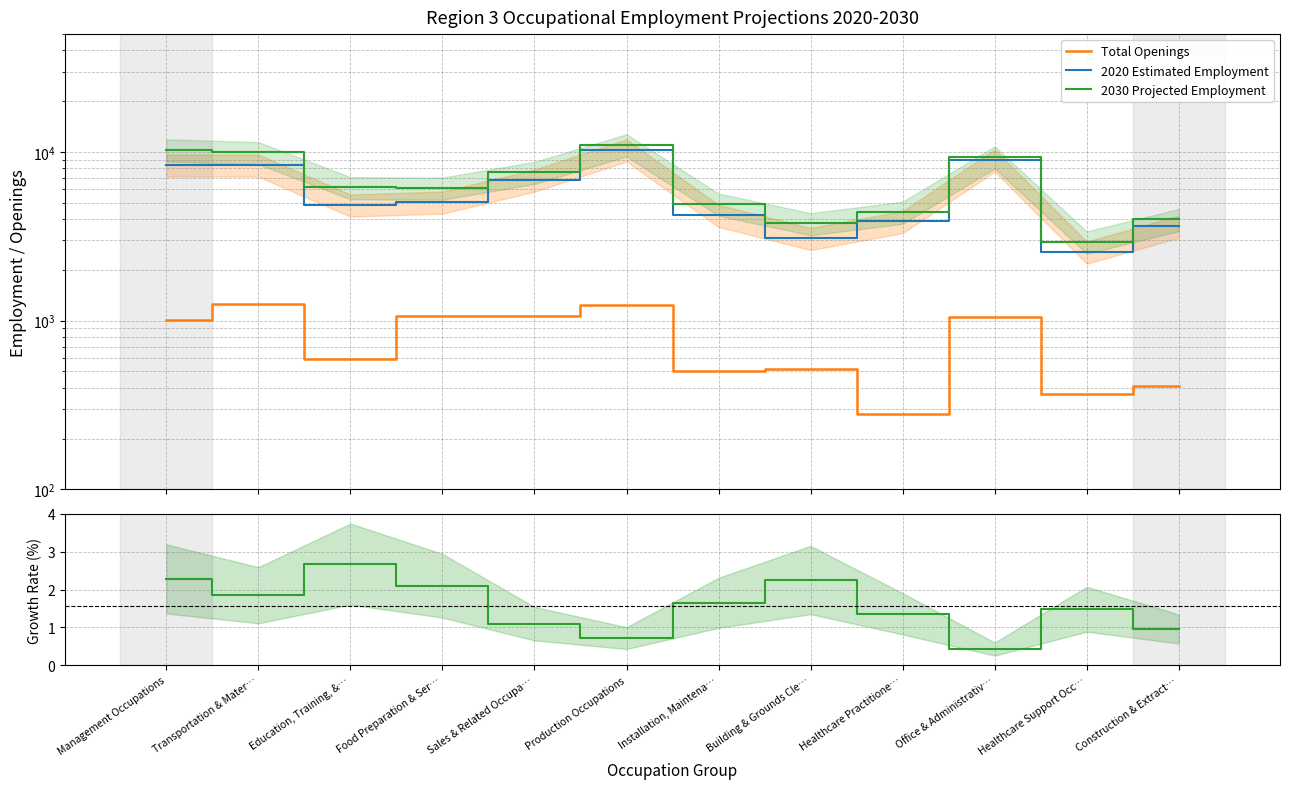

At Production Occupations, list the series in order from largest to smallest.

2030 Projected Employment, 2020 Estimated Employment, Total Openings, Annual Growth Rate (%)